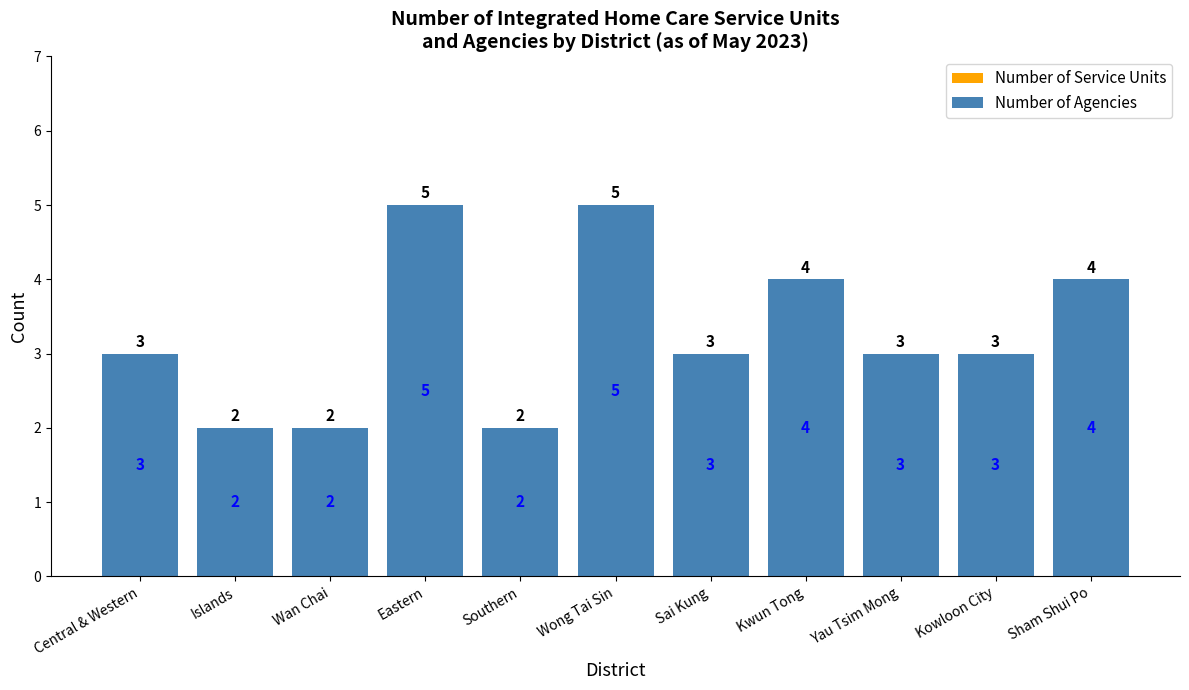

What is the smallest value displayed?

2